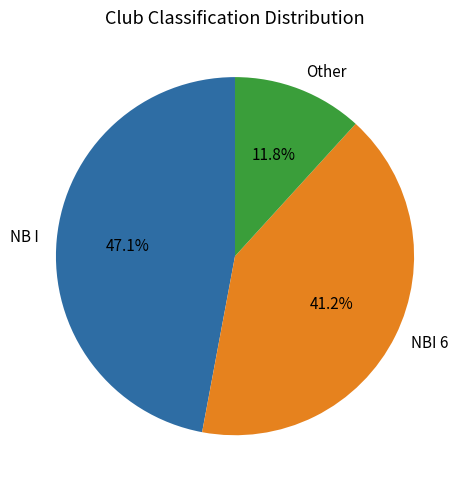

The NBI 6 slice represents 27% of the pie. True or false?

False